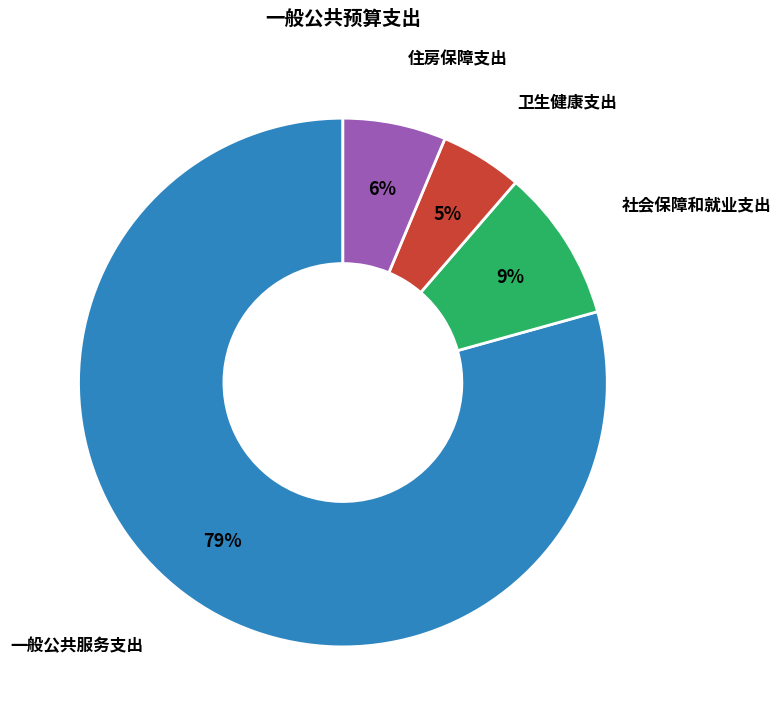

What is the largest slice in the pie chart?

一般公共服务支出